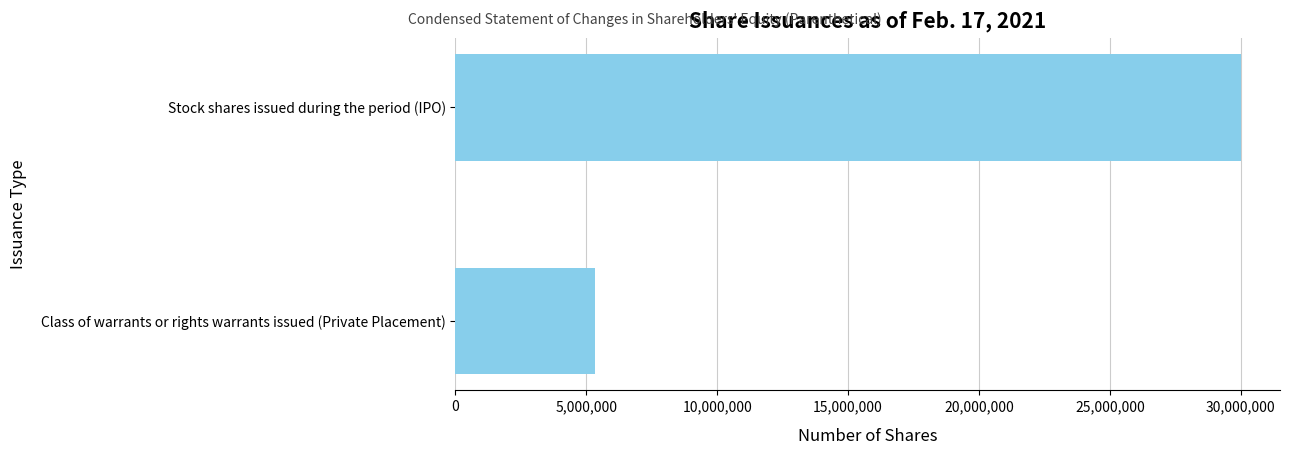

What is the change in value from Stock shares issued during the period (IPO) to Class of warrants or rights warrants issued (Private Placement)?

-24666667